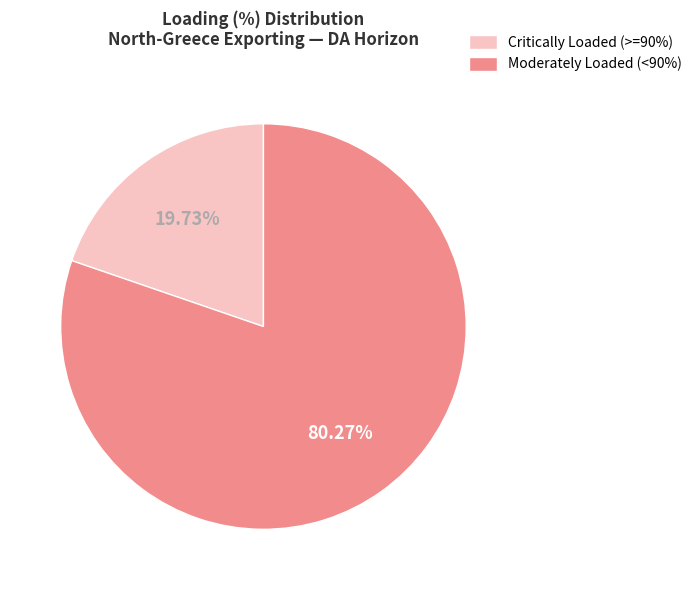

Is the sum of Critically Loaded (>=90%) and Moderately Loaded (<90%) greater than half?

Yes